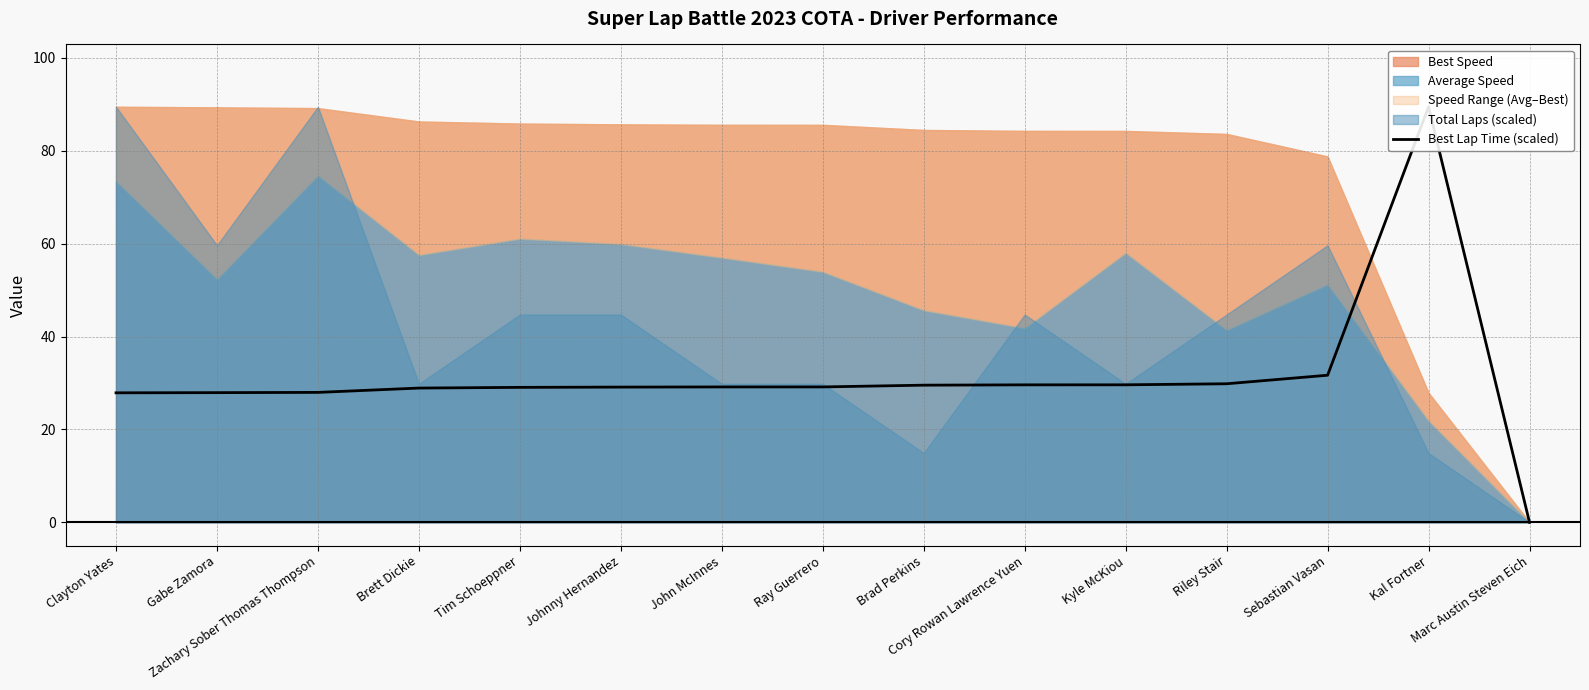

Where is the data nearest to the value 44?

Sebastian Vasan